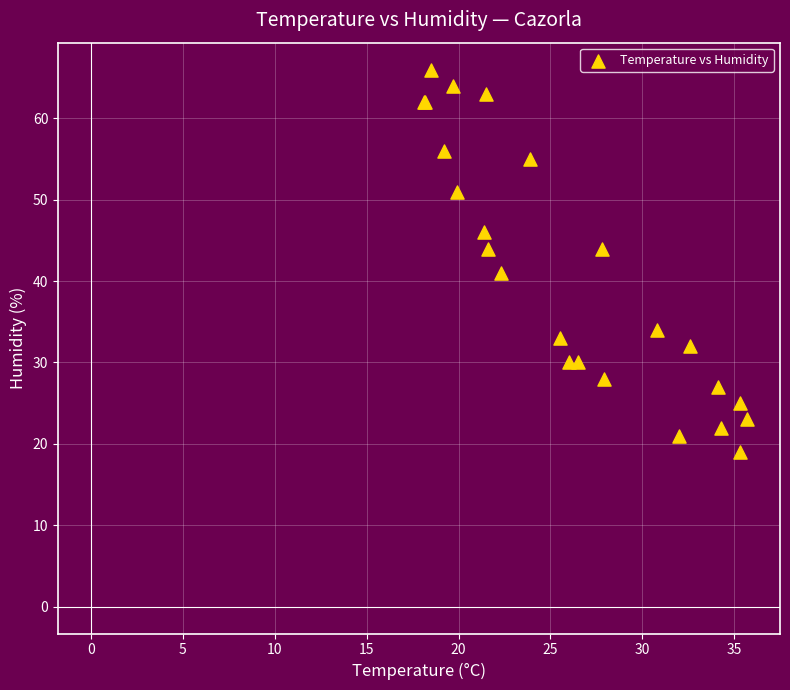

What Y value in the scatter plot is closest to 42?

41